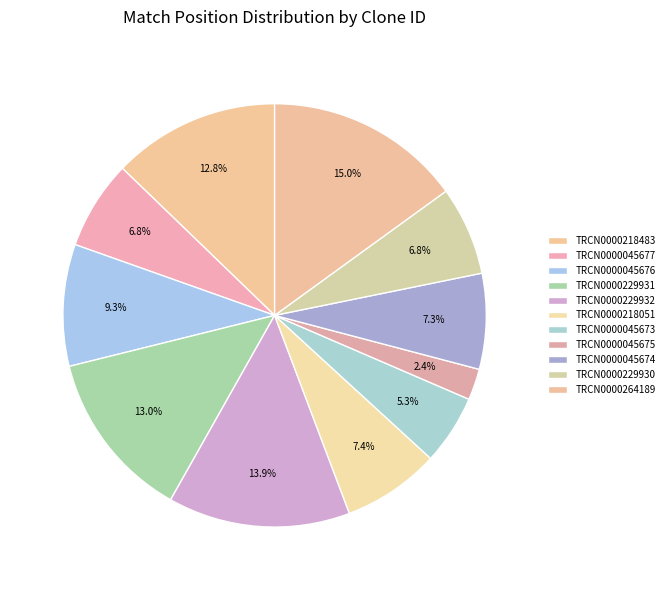

How much of the chart is everything except TRCN0000229930?

93.2%